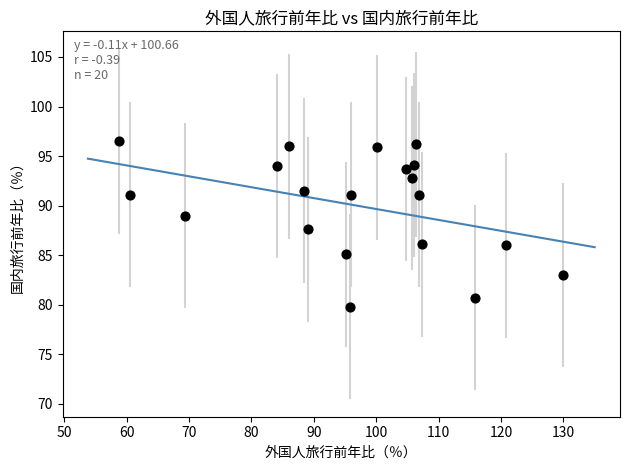

What is the range of Y values (max minus min)?

16.7